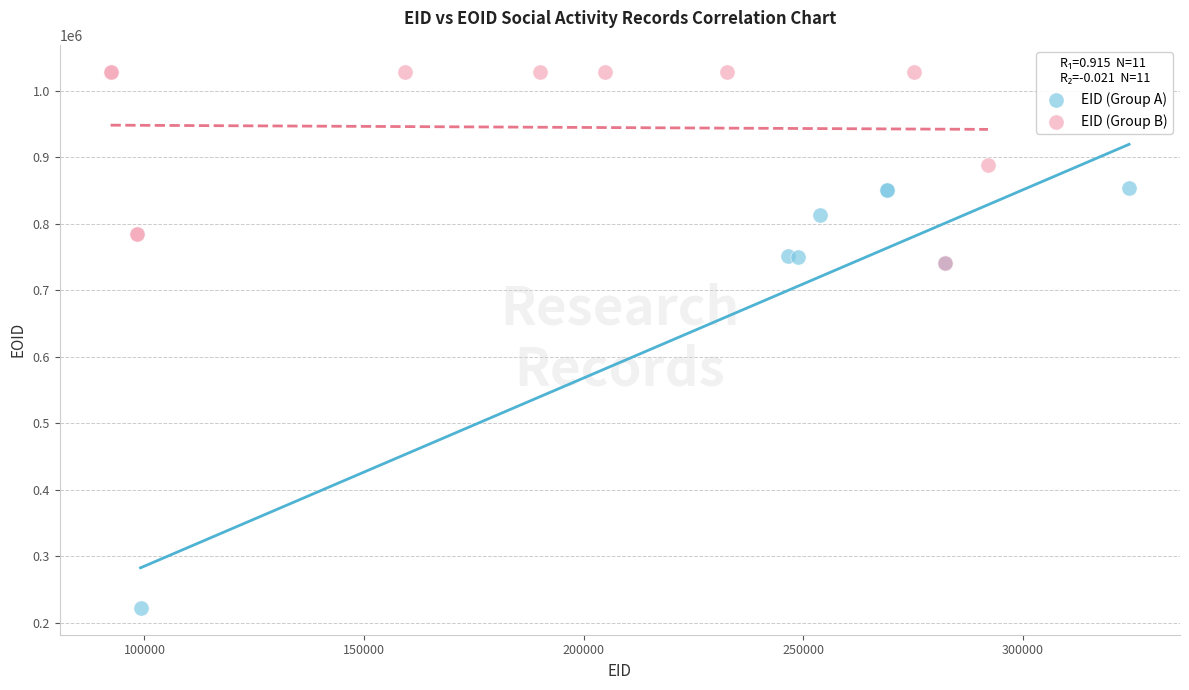

Which series contains the lowest Y value?

EID (Group A)